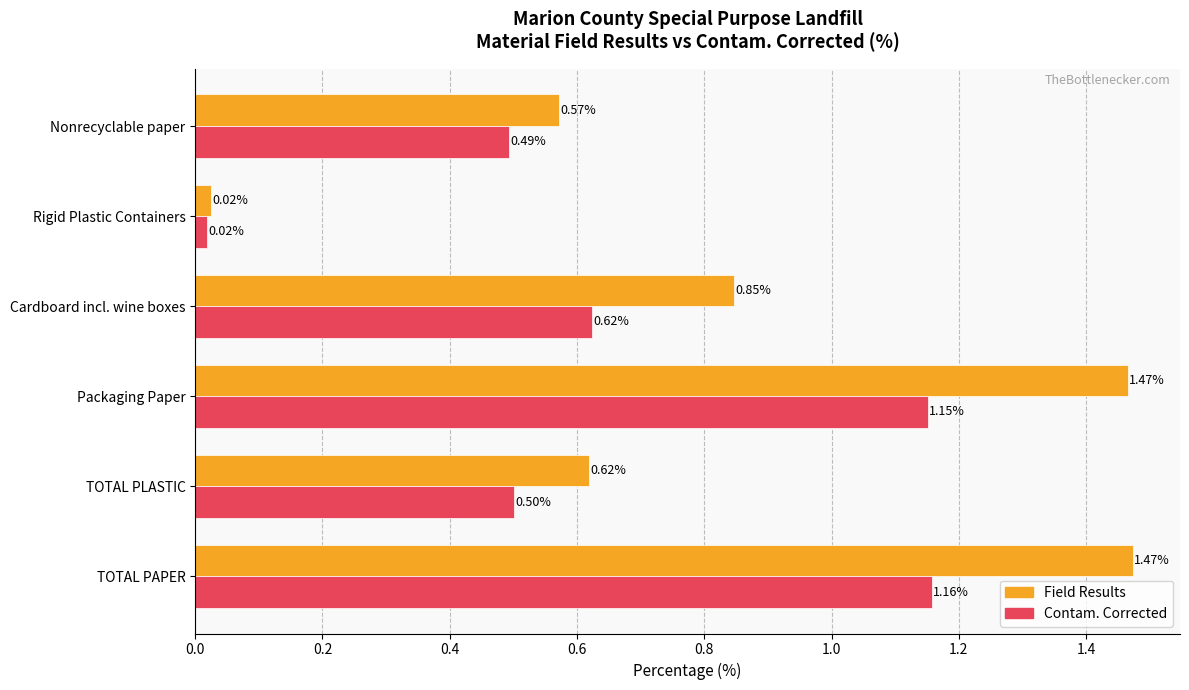

What is the sum of all Contam. Corrected values?

3.9